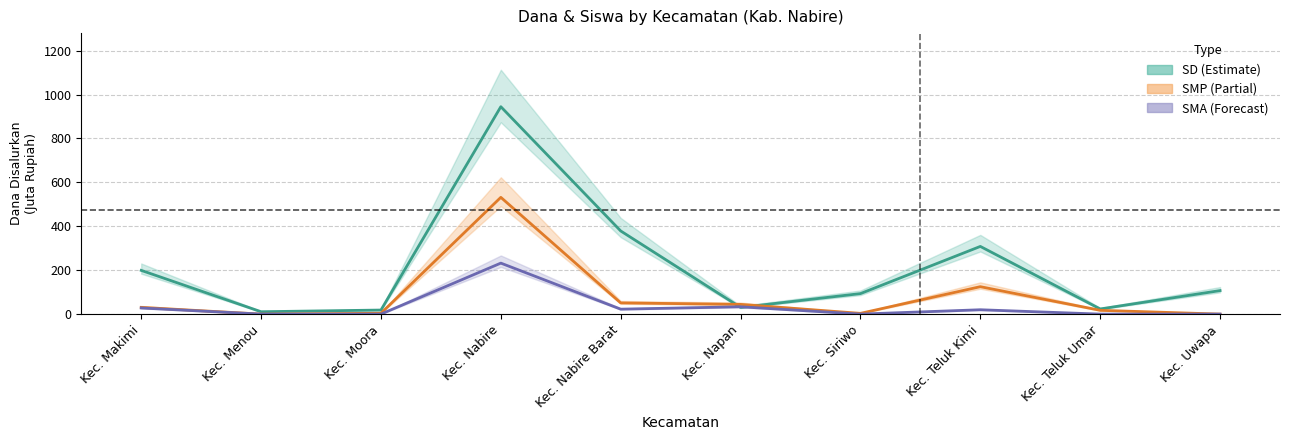

At how many categories does at least one series exceed 666?

1